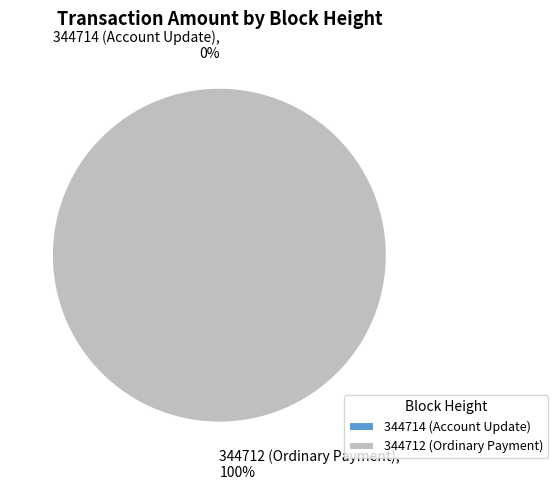

What is the largest slice in the pie chart?

344712 (Ordinary Payment)